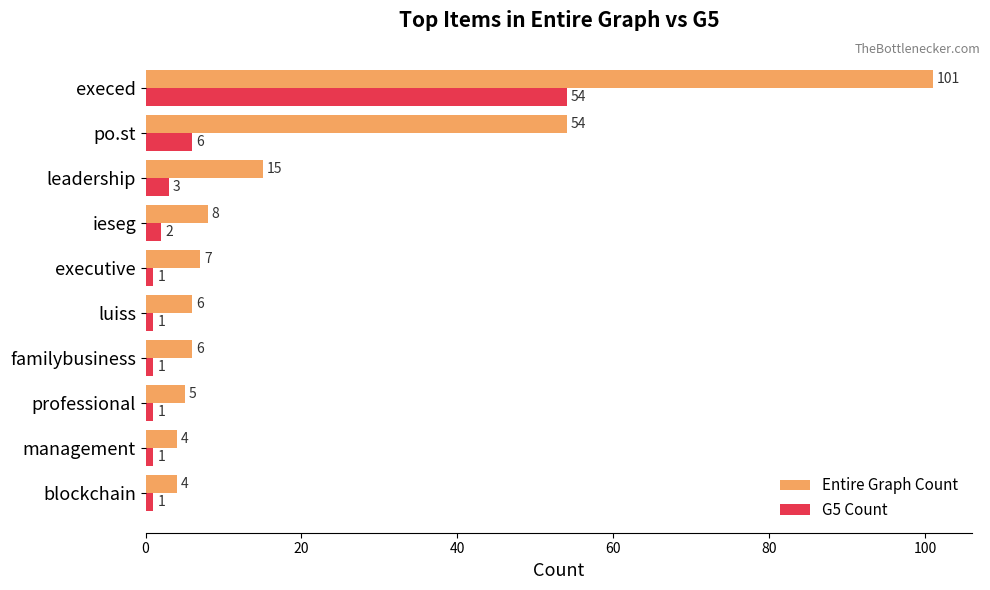

What is the sum of all Entire Graph Count values?

210